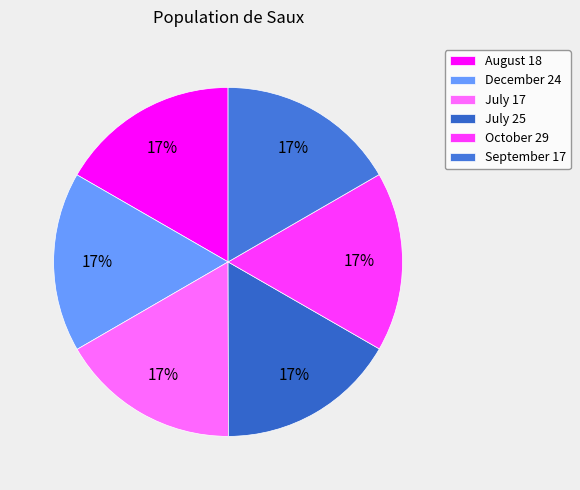

True or false: July 25 accounts for 17% of the total.

True